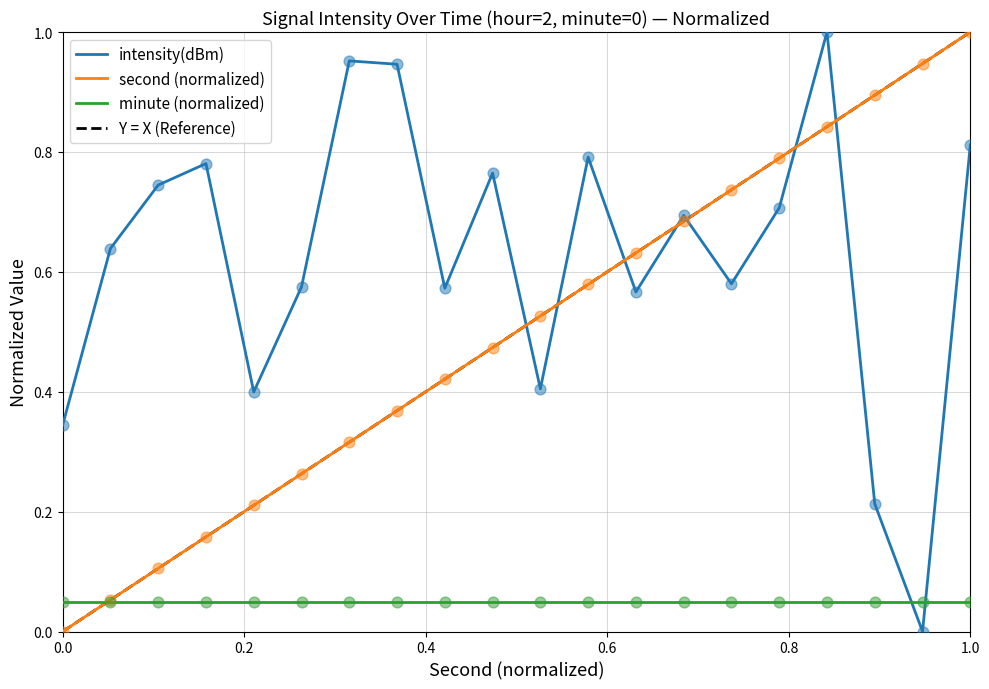

Which series reaches the minimum Y coordinate?

intensity(dBm)